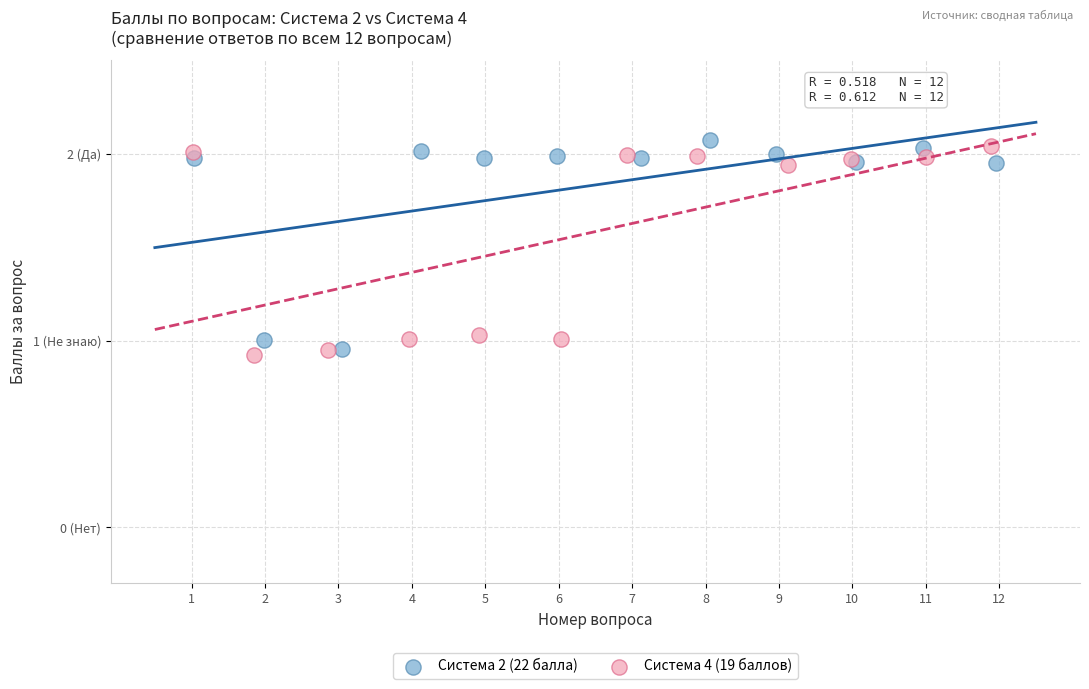

What are all the series names shown in the legend?

Система 2 (22 балла), Система 4 (19 баллов)